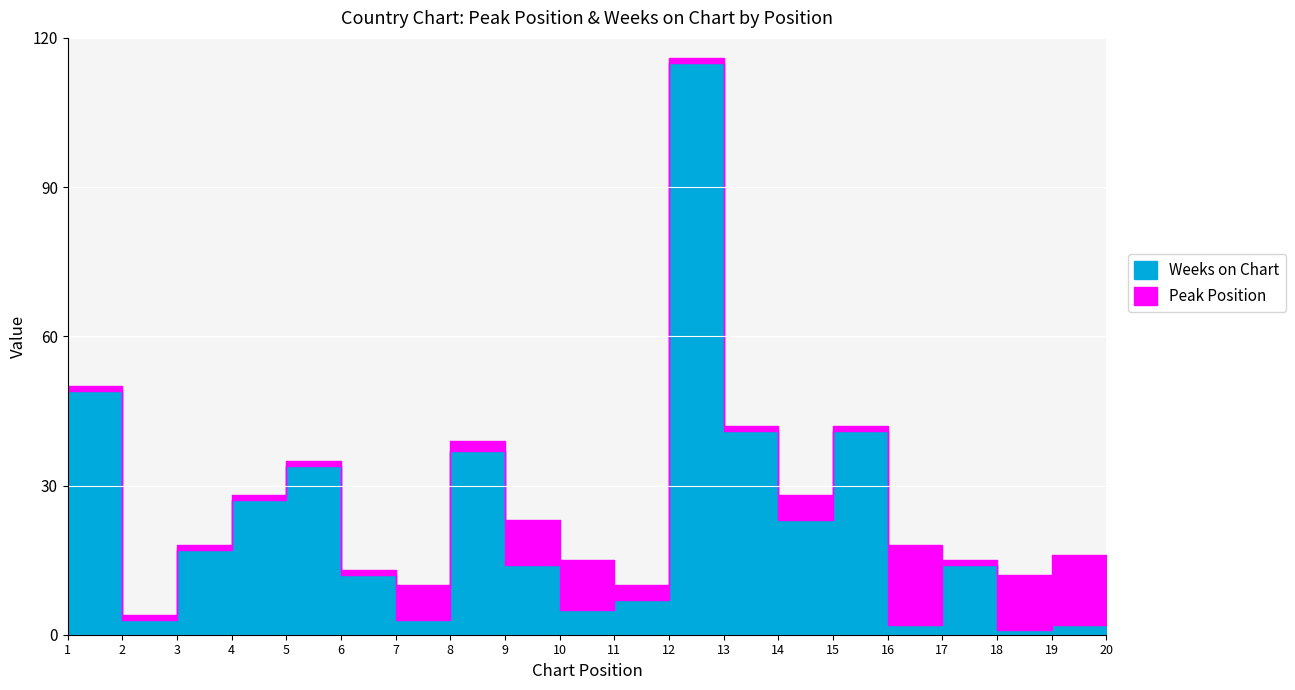

Reading left to right, list all the values displayed in this chart.

Peak Position: 1=1	2=1	3=1	4=1	5=1	6=1	7=7	8=2	9=9	10=10	11=3	12=1	13=1	14=5	15=1	16=16	17=1	18=11	19=14	20=10
Weeks on Chart: 1=49	2=3	3=17	4=27	5=34	6=12	7=3	8=37	9=14	10=5	11=7	12=115	13=41	14=23	15=41	16=2	17=14	18=1	19=2	20=2